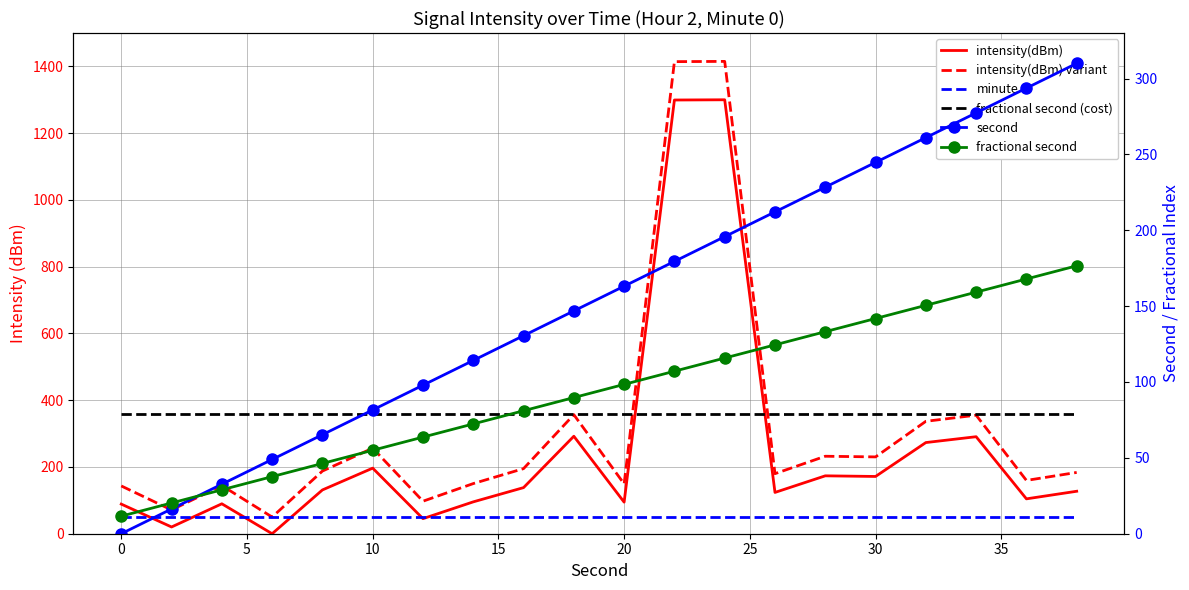

What is the maximum value for second?

310.0